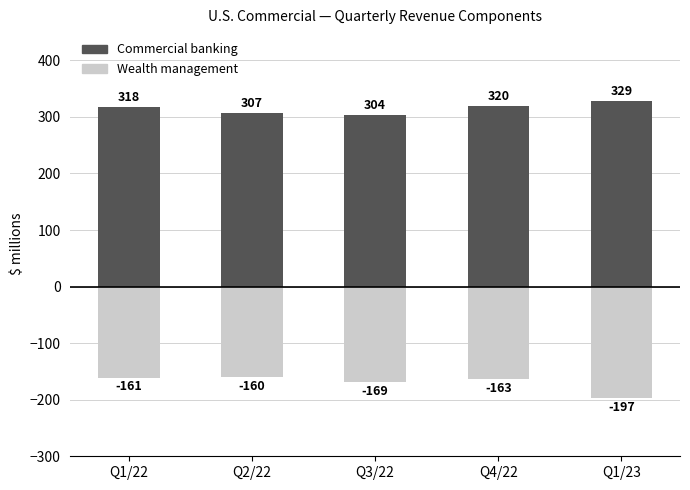

What is the smallest value displayed?

-197